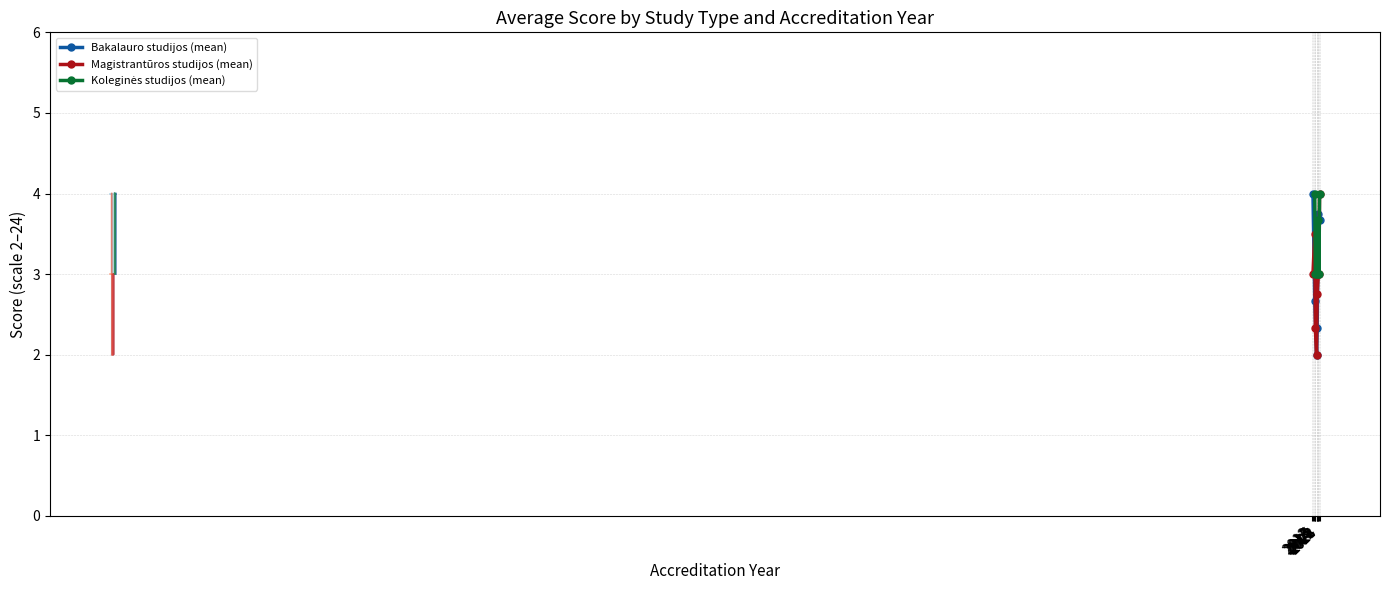

Which series changed the most between 2012 and 2022?

Bakalauro studijos